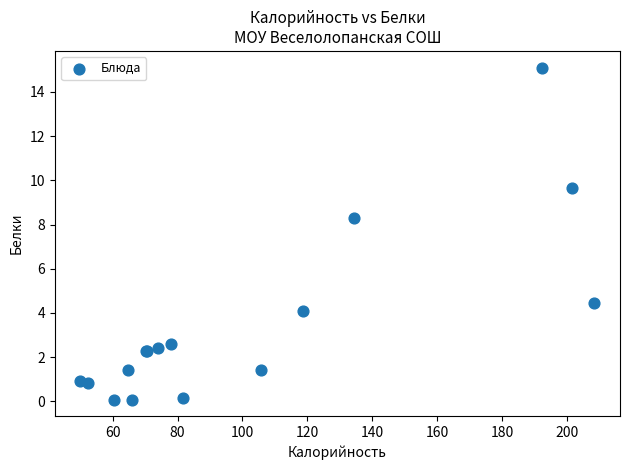

What Y value in the scatter plot is closest to 7?

8.3